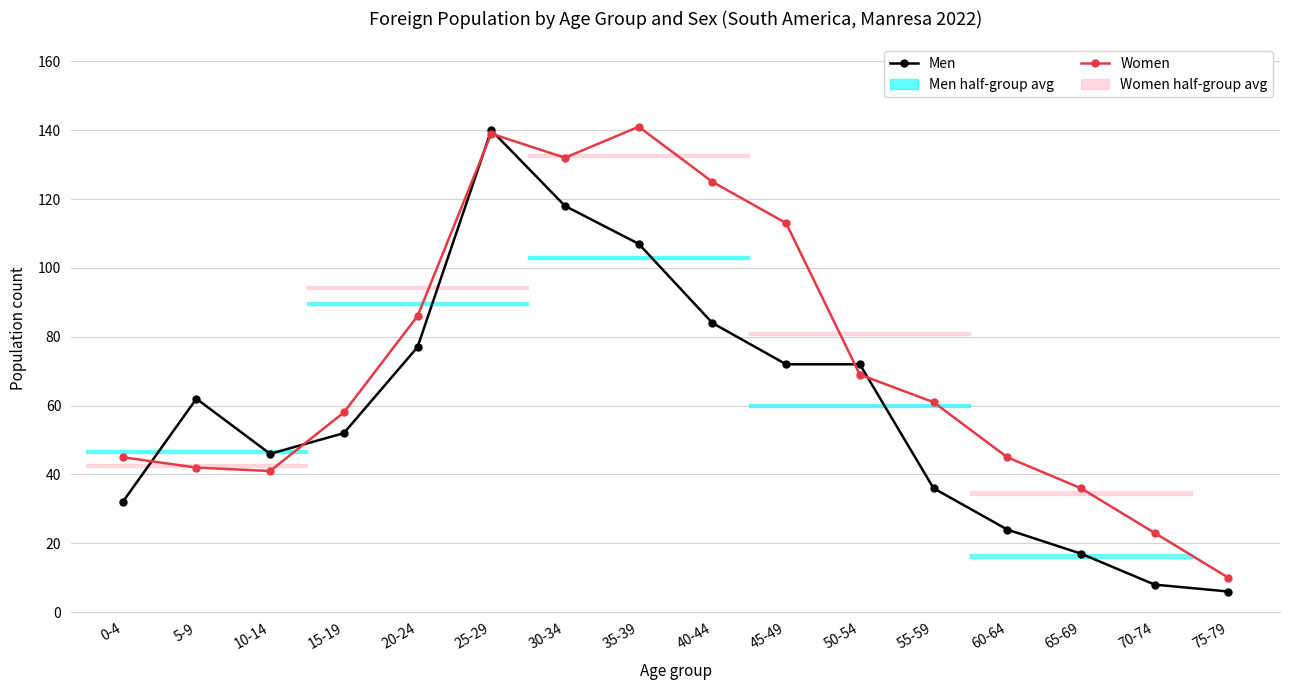

What position from the left is 70-74?

15